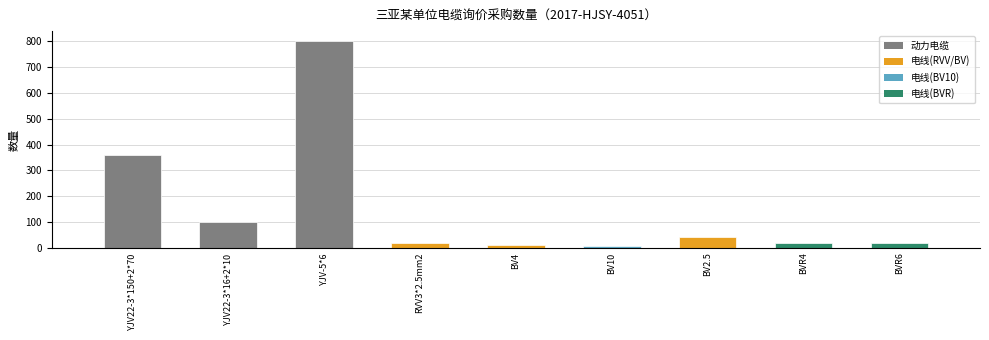

What is the ratio of the value at YJV22-3*150+2*70 to the value at RVV3*2.5mm2?

18.0